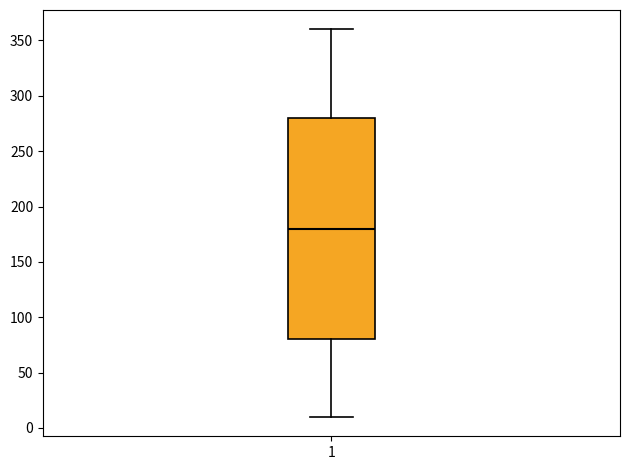

Read this box plot against the y-axis: the position of the median line, the range covered by the box, and the ends of both whiskers. The values are not printed on the chart, so give them approximately, as read against the axis.

median 180, box 80 to 280, whiskers 10 to 360